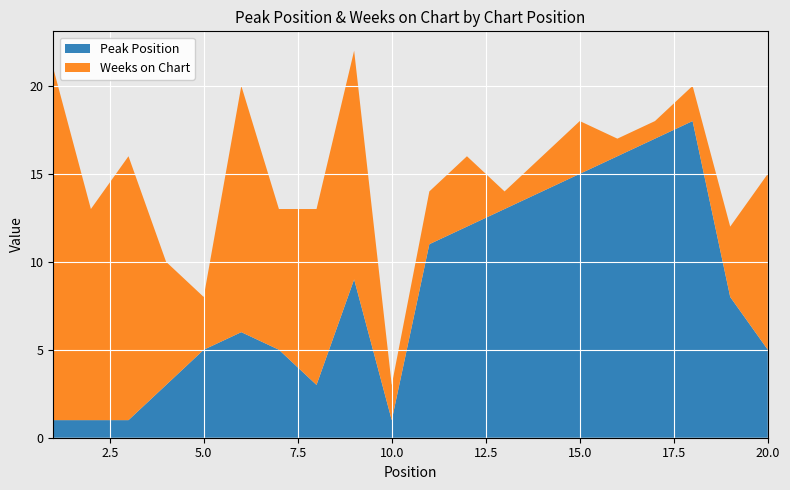

Reading left to right, extract all data points from this chart.

Peak Position: 1=1	2=1	3=1	4=3	5=5	6=6	7=5	8=3	9=9	10=1	11=11	12=12	13=13	14=14	15=15	16=16	17=17	18=18	19=8	20=5
Weeks on Chart: 1=20	2=12	3=15	4=7	5=3	6=14	7=8	8=10	9=13	10=2	11=3	12=4	13=1	14=2	15=3	16=1	17=1	18=2	19=4	20=10